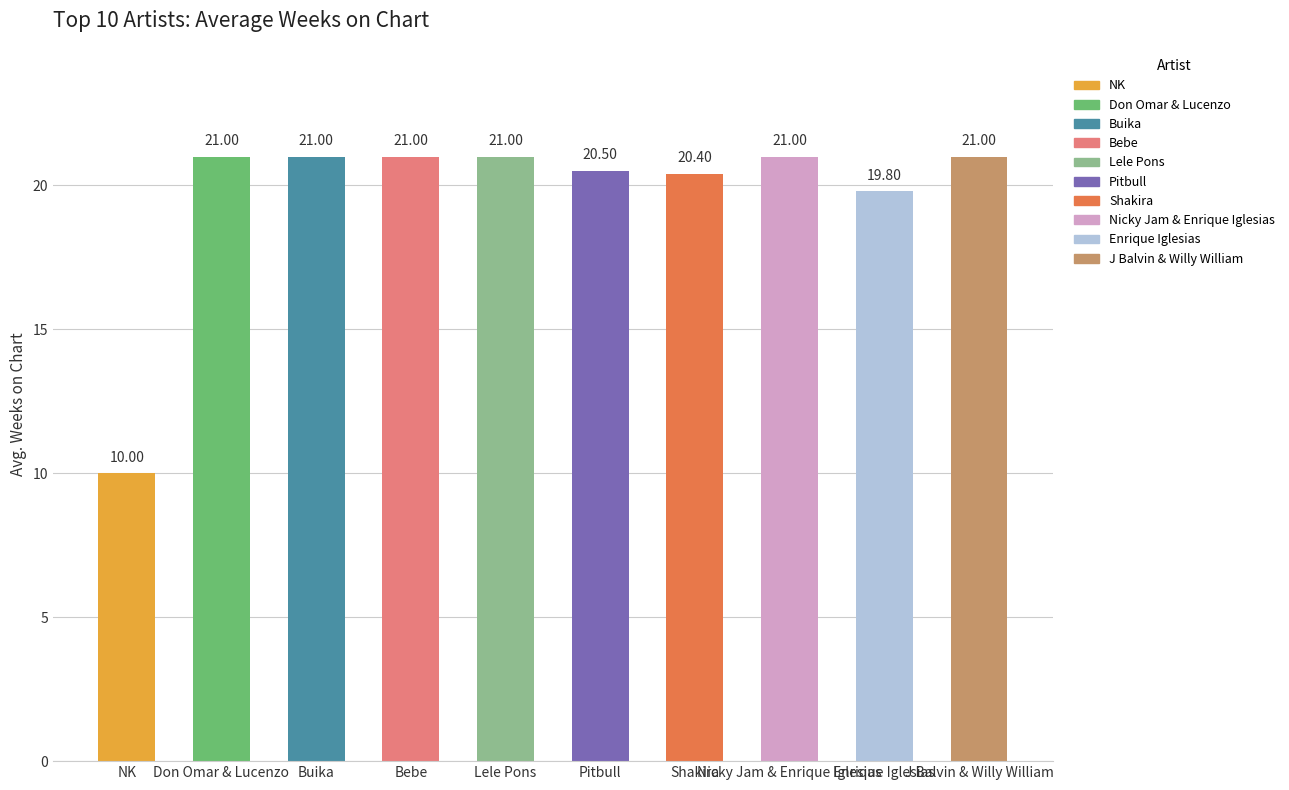

What is the average value?

19.7